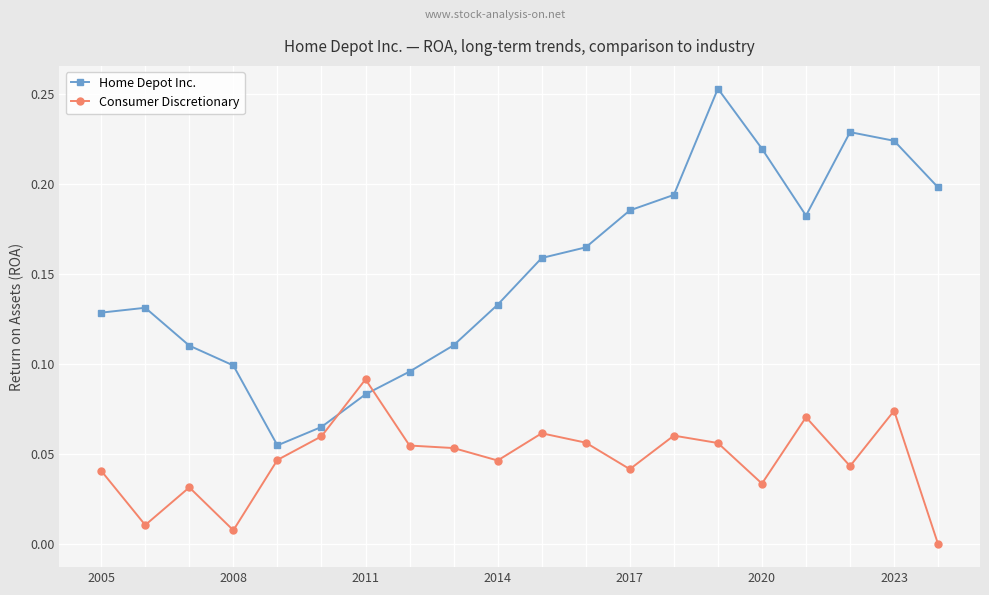

Count the number of data series in this chart.

2